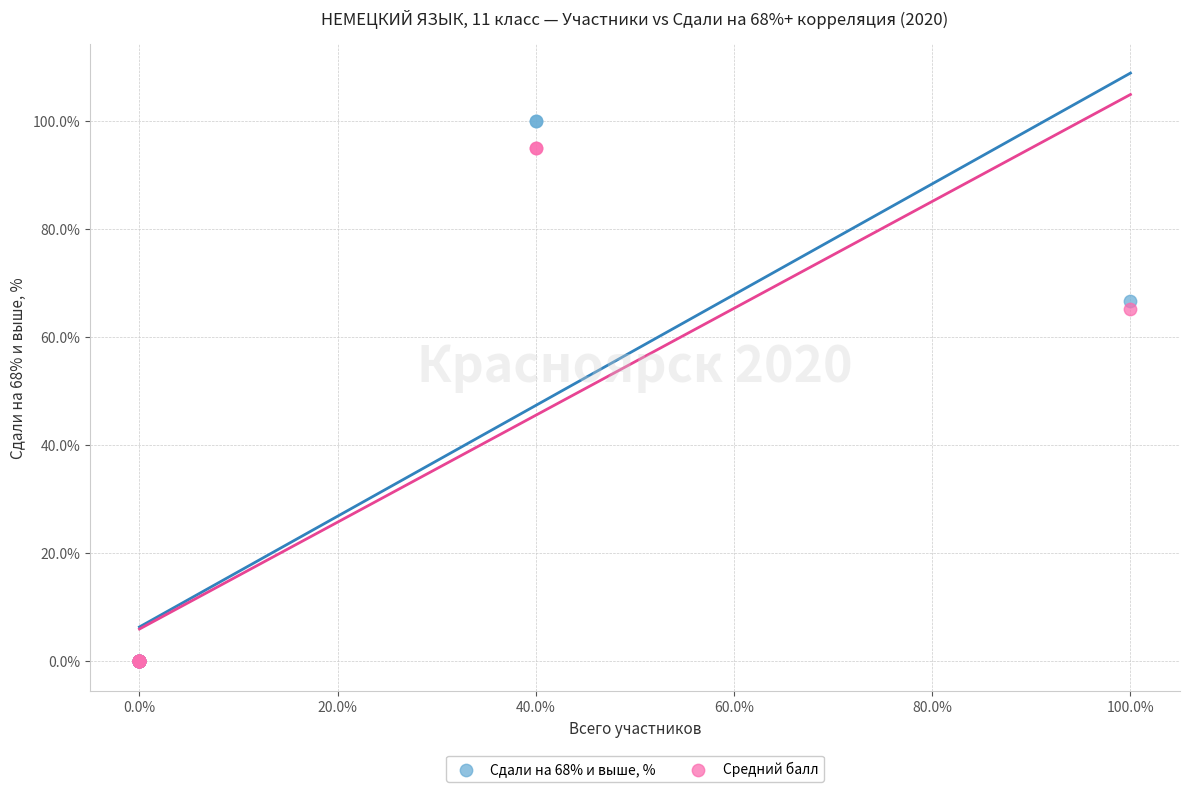

In the Сдали на 68% и выше, % series, what Y value is closest to 50?

66.7